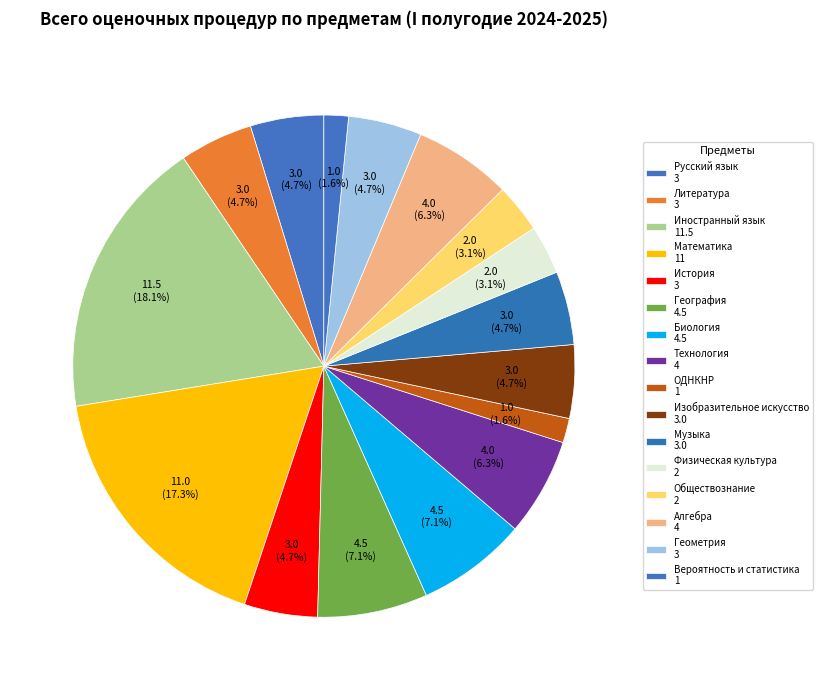

Which category has the smallest portion of the pie?

ОДНКНР (6)